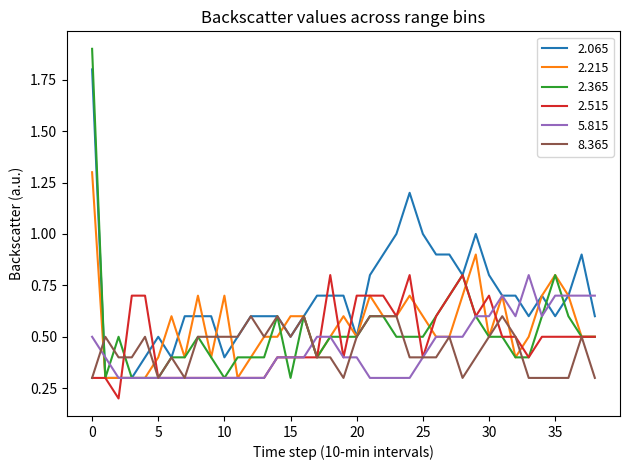

How many lines are shown in the chart?

6